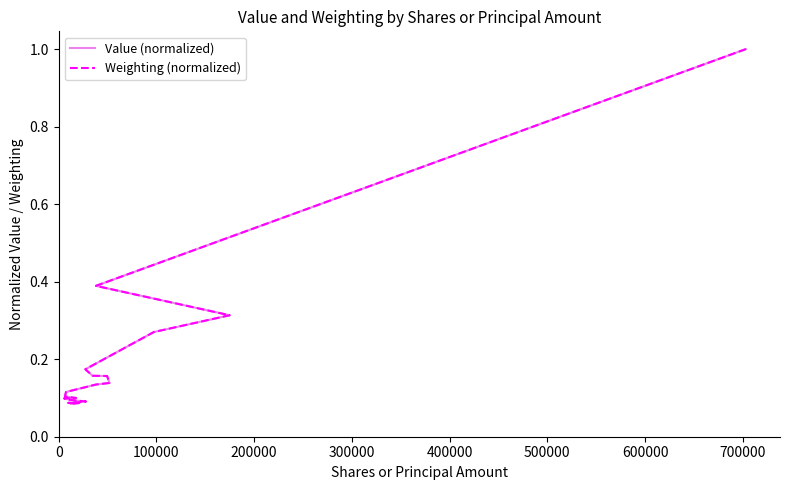

At how many categories does at least one series exceed 0?

20